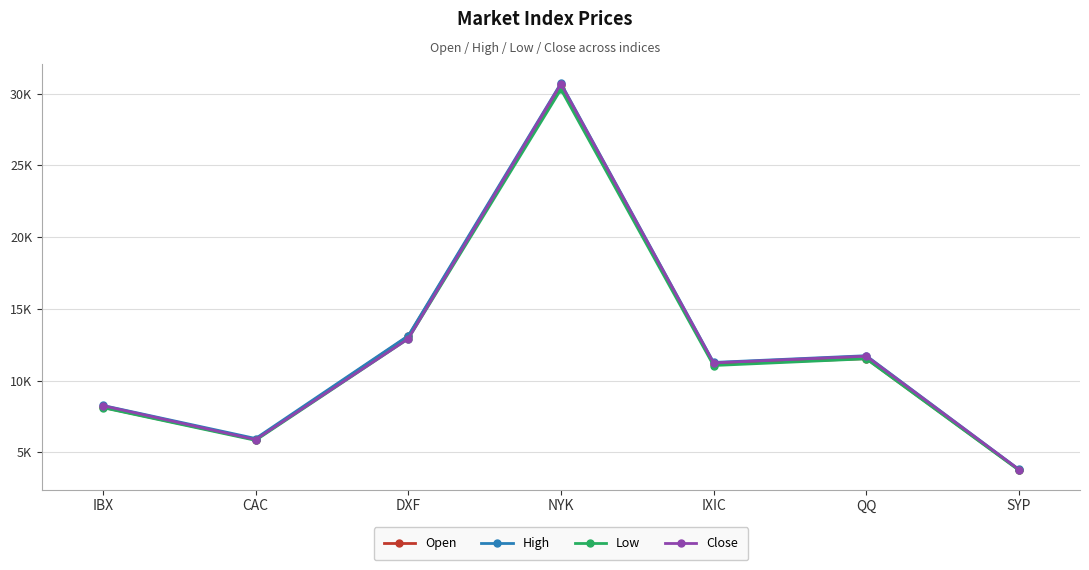

What is the difference between the maximum and minimum values in the Open series?

26795.6